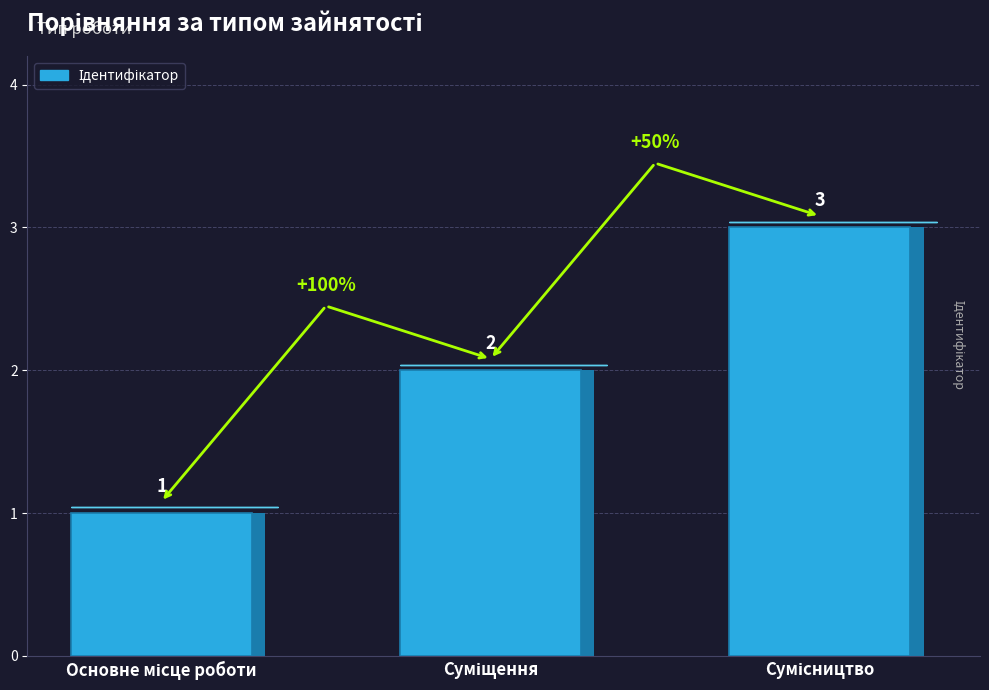

What is the difference between the second highest and minimum values?

1